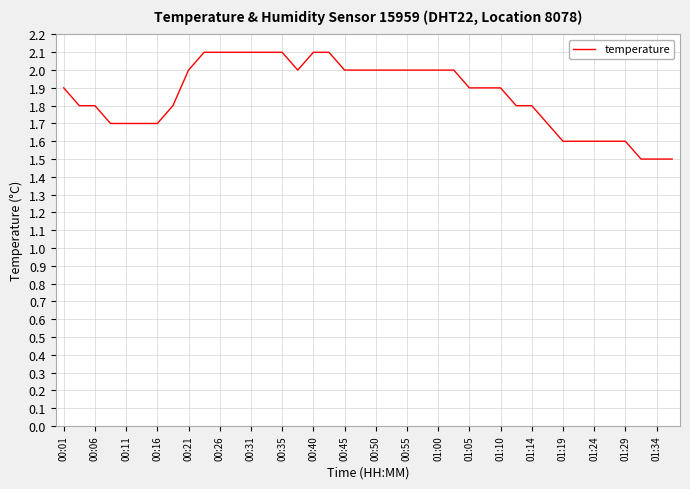

What is the minimum value shown in the chart?

1.5